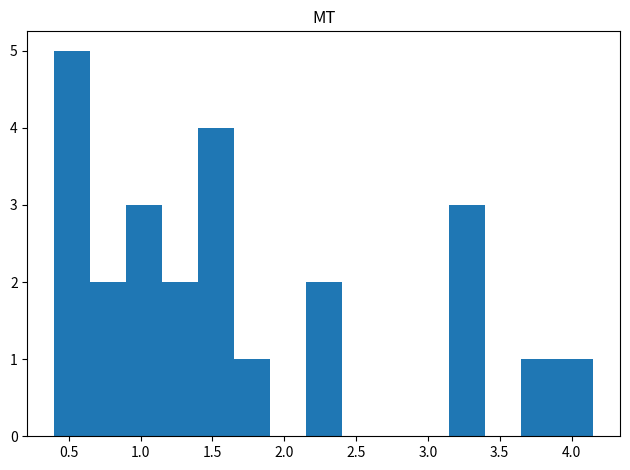

Which range on the x-axis has the tallest bar?

0.40 to 0.65